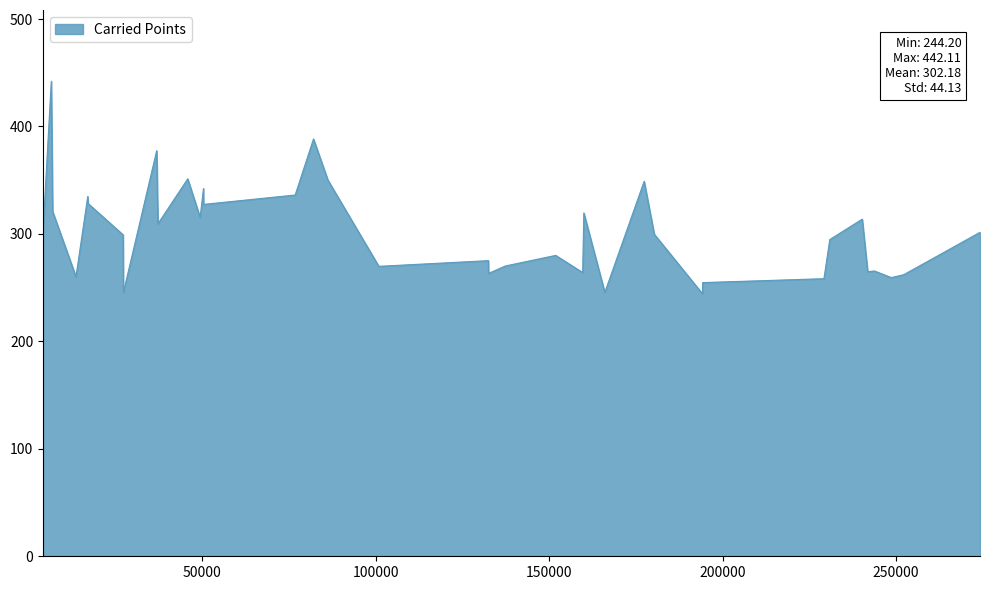

What is the sum of all values?

11482.8